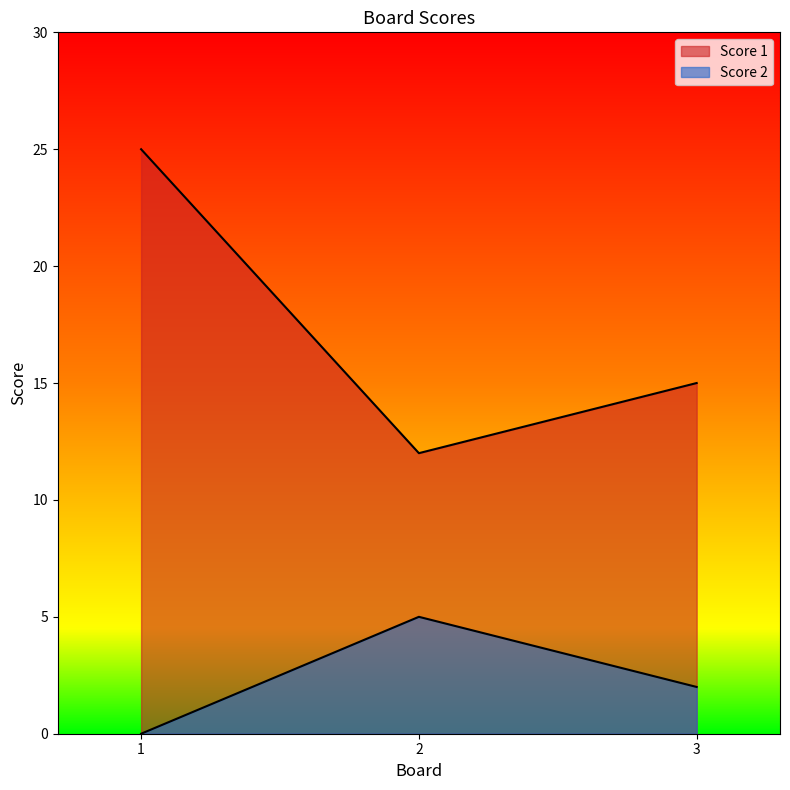

What is the total value across all series at 1?

25